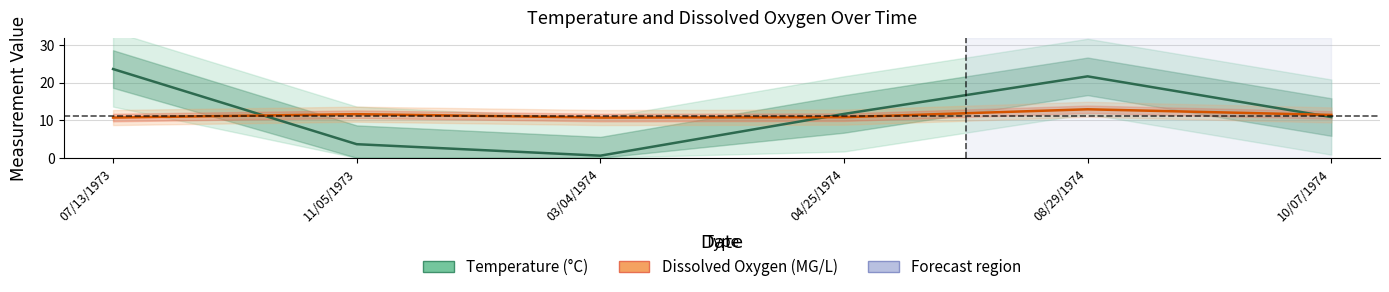

After their last crossing, which series has the higher values: Dissolved Oxygen (MG/L) or Temperature (°C)?

Dissolved Oxygen (MG/L)